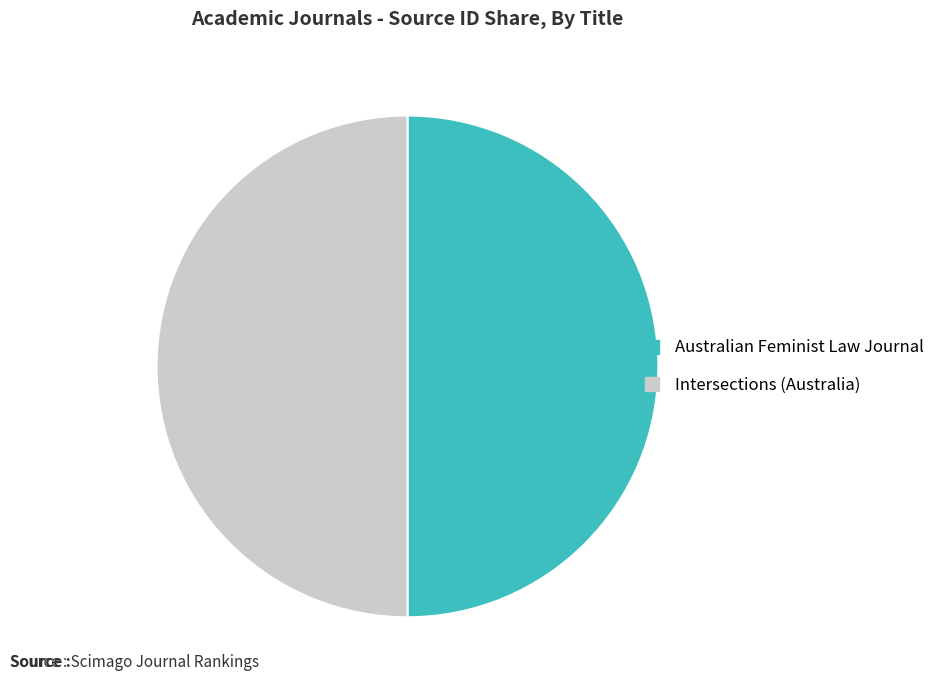

How many segments does this pie chart have?

2